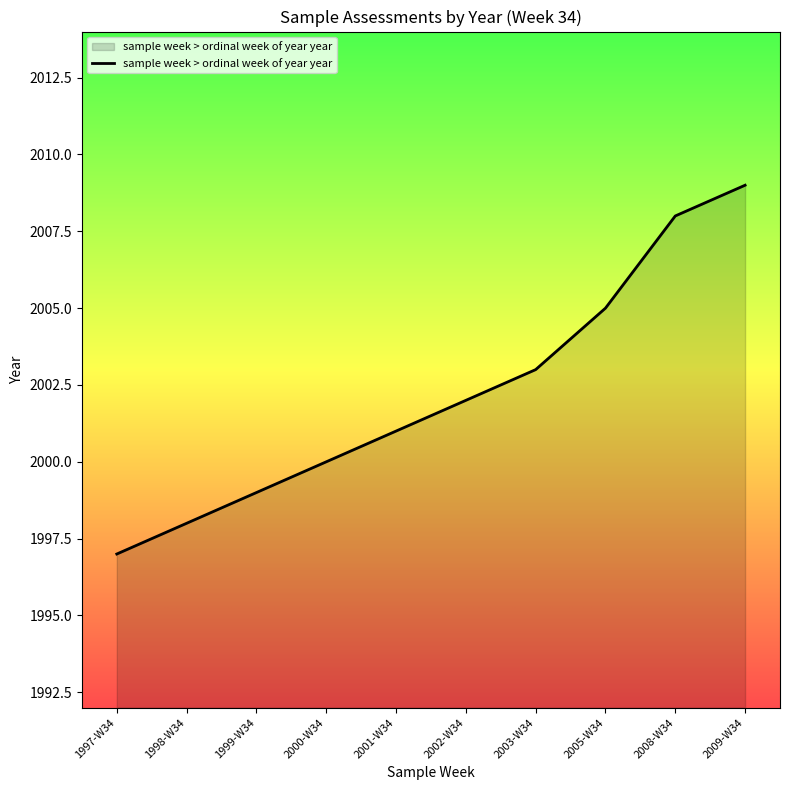

Approximately how many times larger is the value at 2000-W34 compared to 2002-W34?

1.0